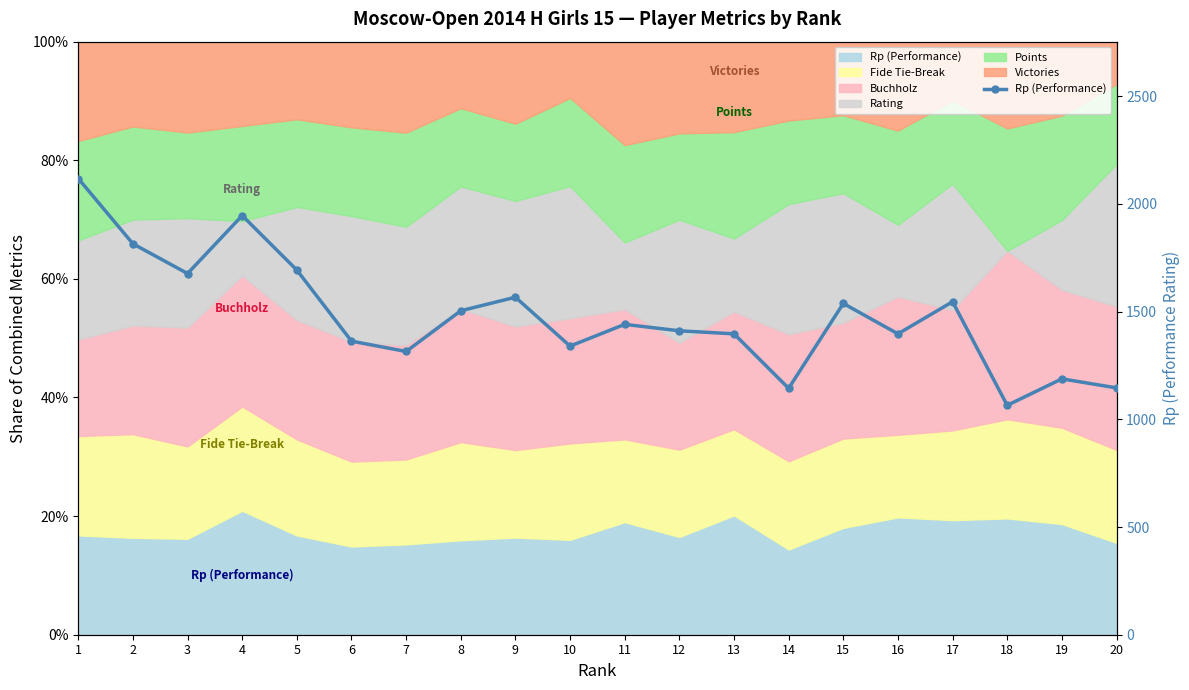

Where is the first local minimum?

3